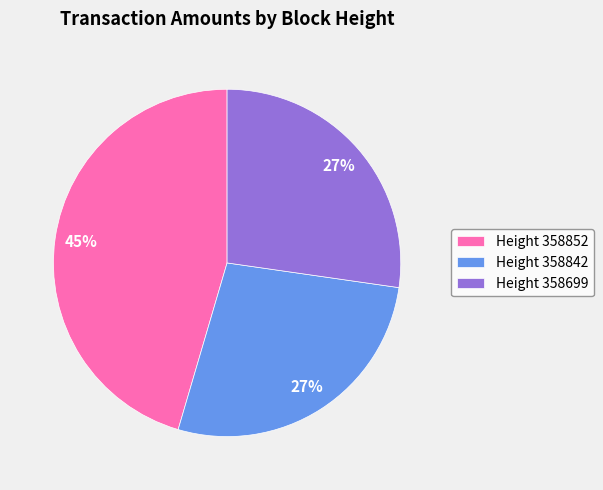

Which has a higher value, Height 358699 or Height 358852?

Height 358852